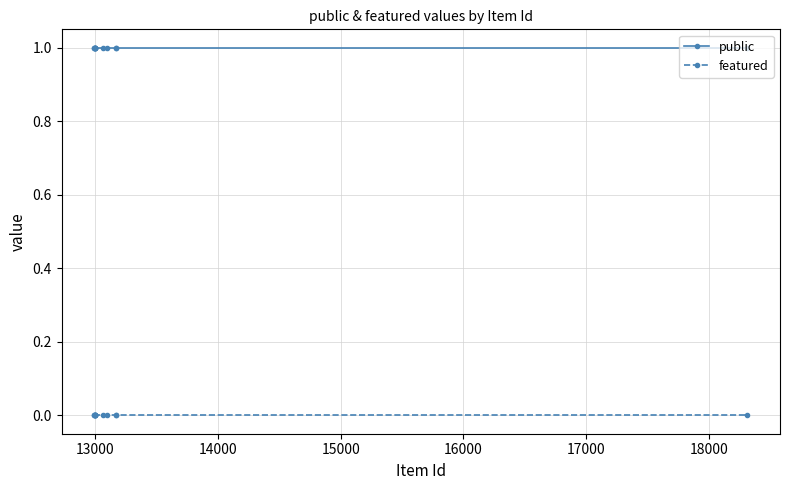

What are all the series names shown in the legend?

public, featured